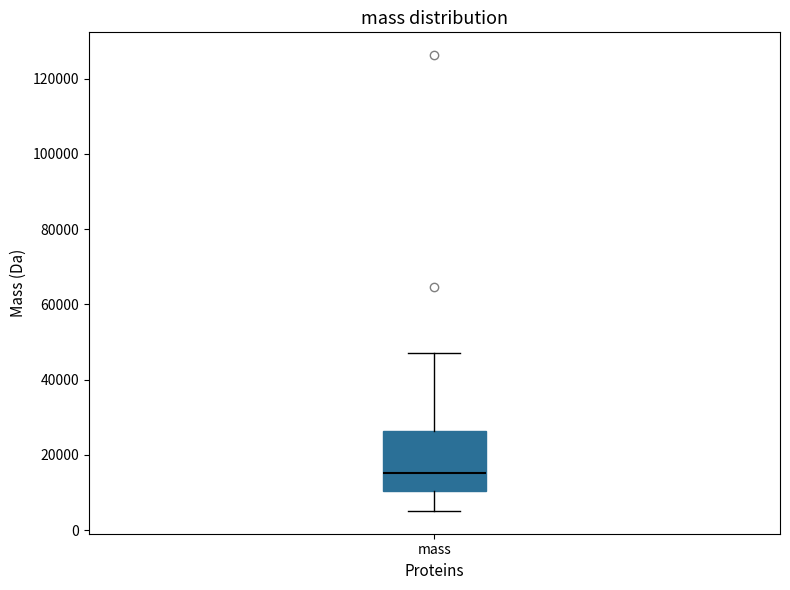

Transcribe this box plot: give where the median line is, the range the box spans, and where the two whiskers end, as read against the y-axis. The values are not printed on the chart, so give them approximately, as read against the axis.

median 16000, box 10000 to 26000, whiskers 6000 to 46000